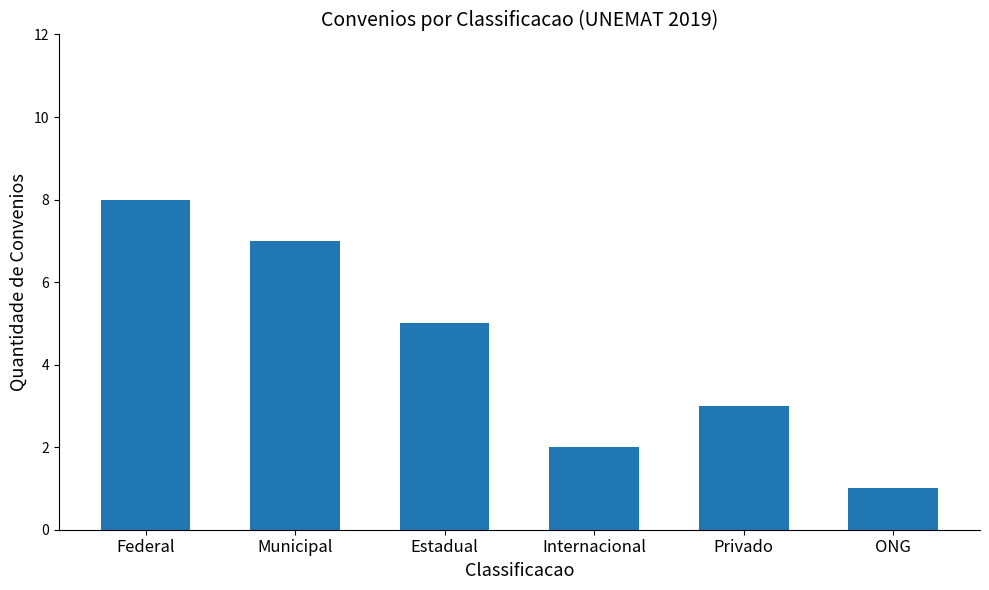

What is the value of the 3rd bar from the left?

5